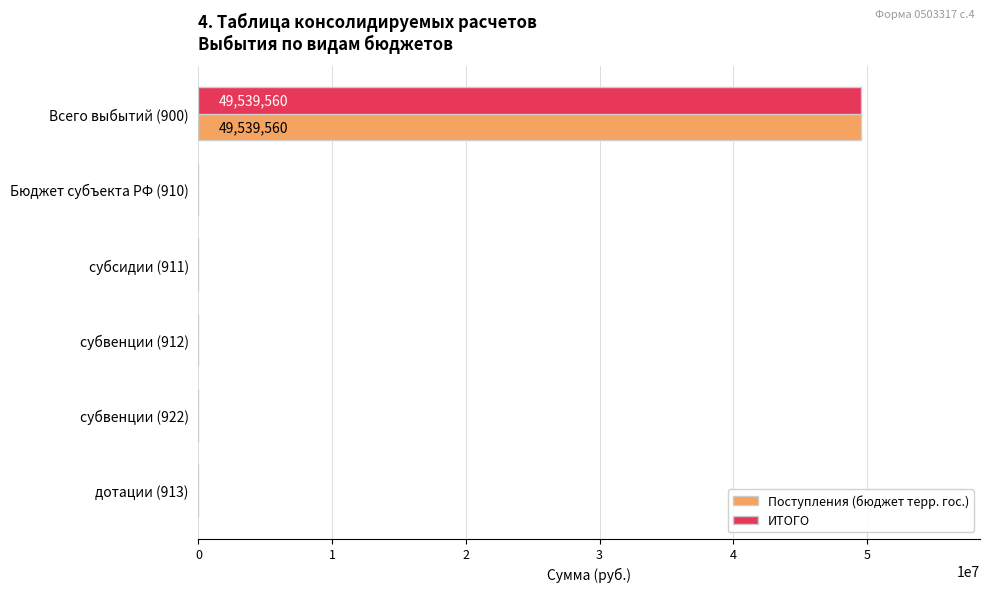

What is the sum of all Поступления (бюджет терр. гос.) values?

49539560